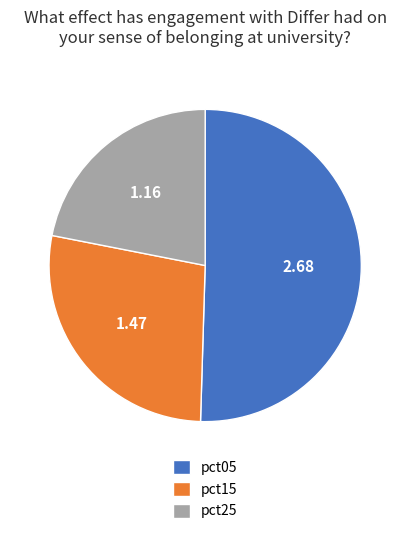

Do pct25 and pct05 together represent more than half of the pie?

Yes